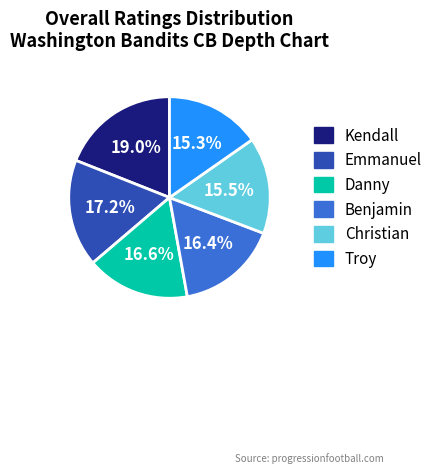

Is there any slice that represents more than half of the pie?

No